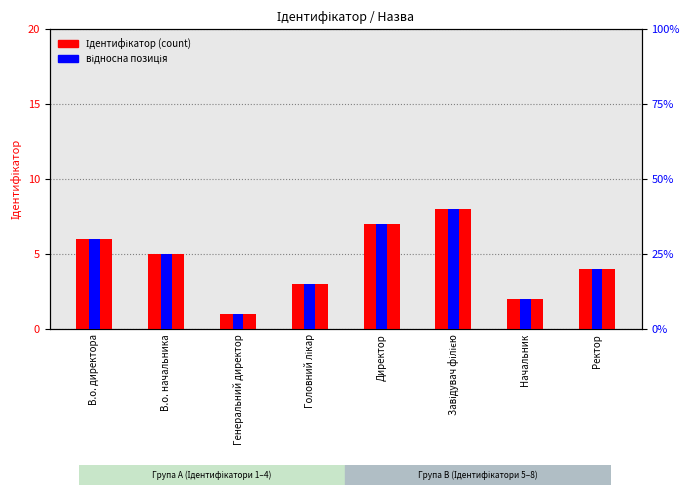

Between Завідувач філією and Начальник, which series saw the biggest shift?

відносна позиція